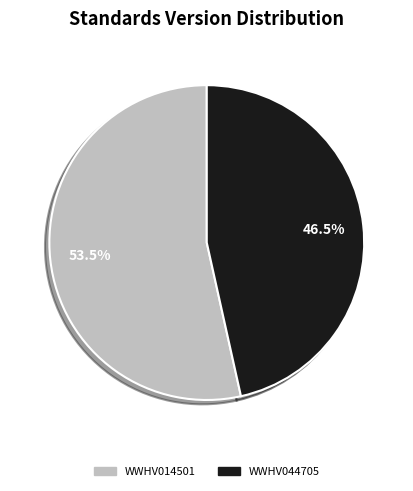

Is it true that WWHV044705 is 36% of the pie?

False